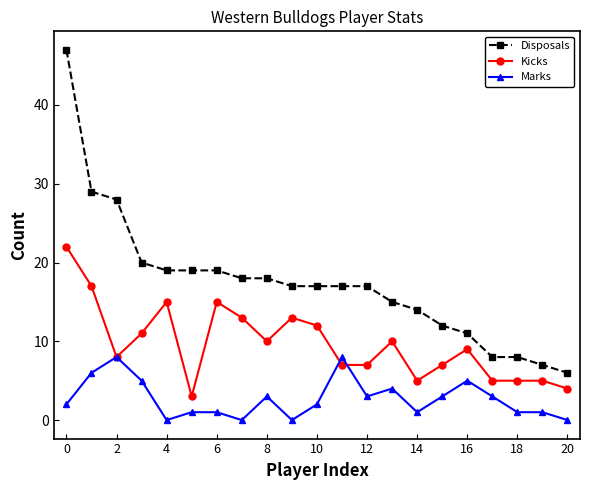

List the series in order of their peak value, highest first.

Disposals, Kicks, Marks